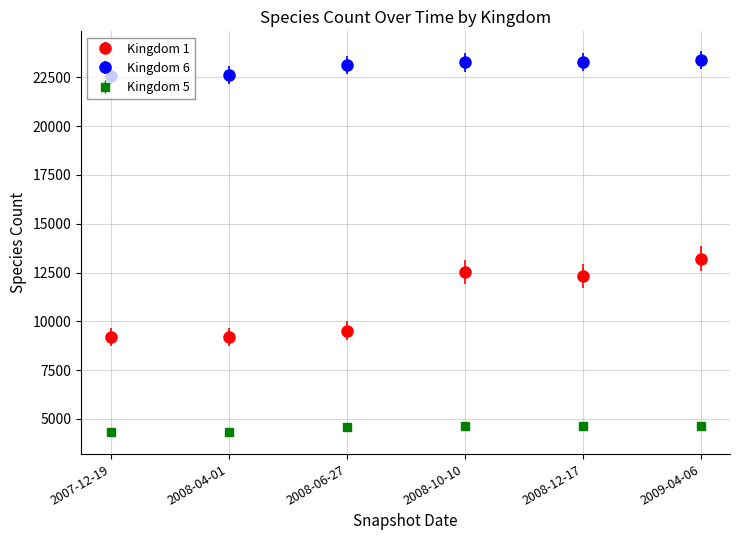

How many data points does each series have?

6